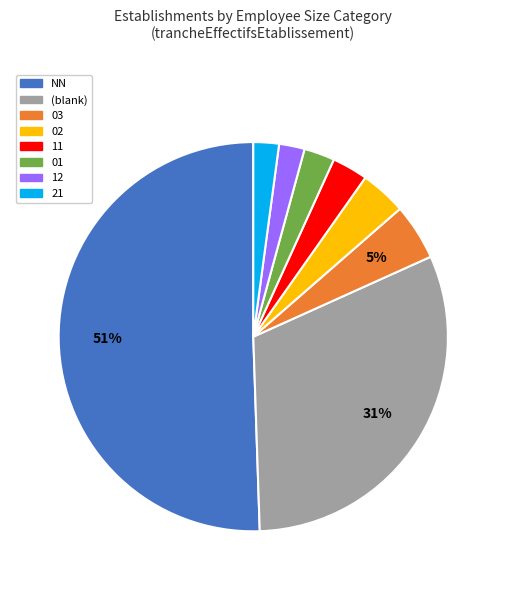

What is the largest slice in the pie chart?

NN